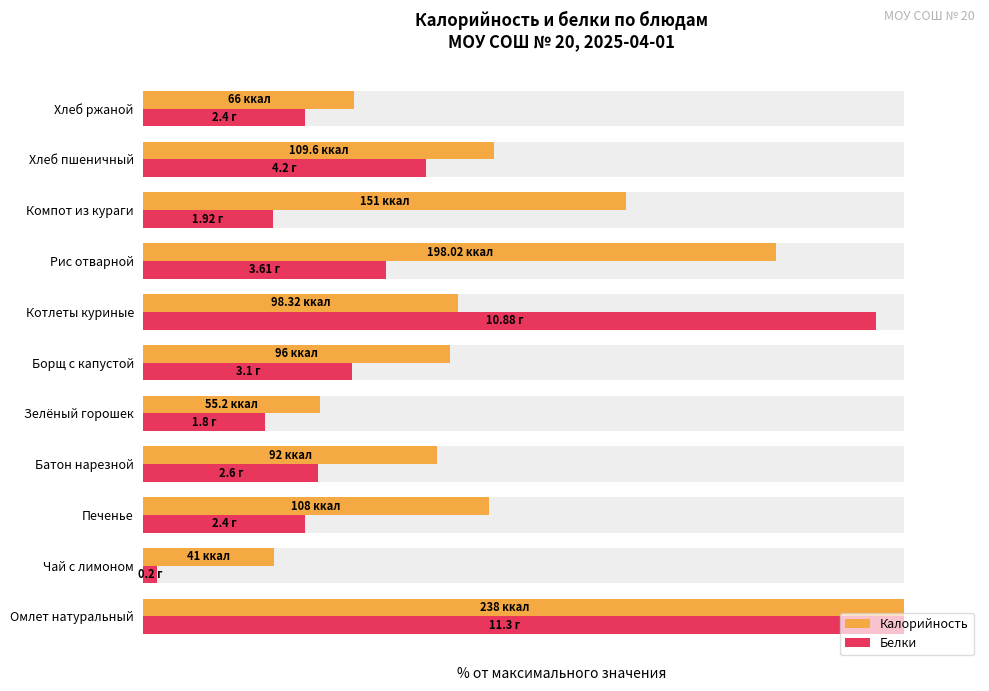

Count the number of categories in the chart.

11